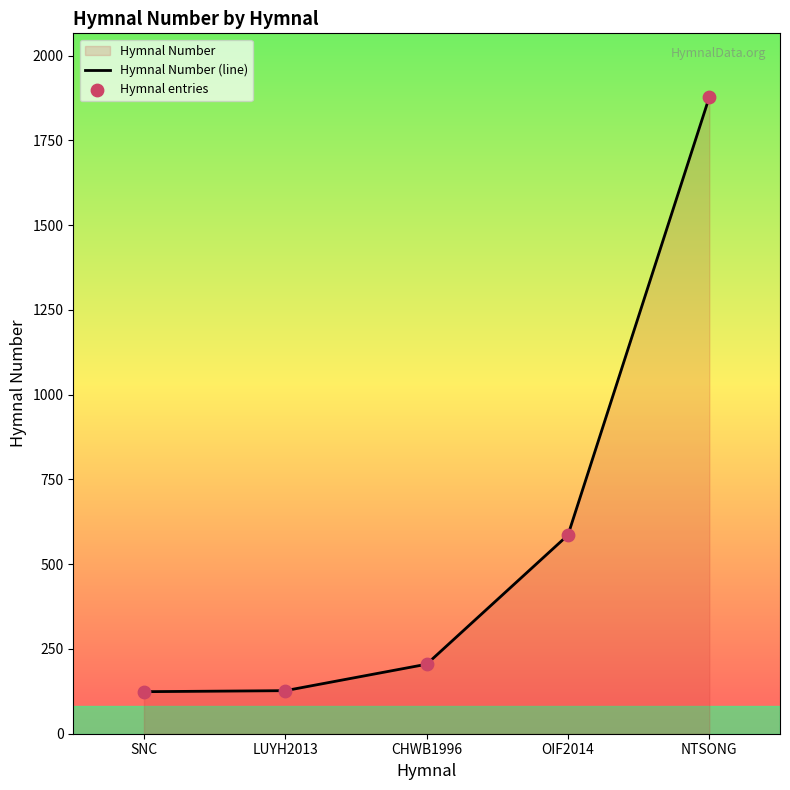

Which series contains the lowest Y value?

Hymnal Number (line)